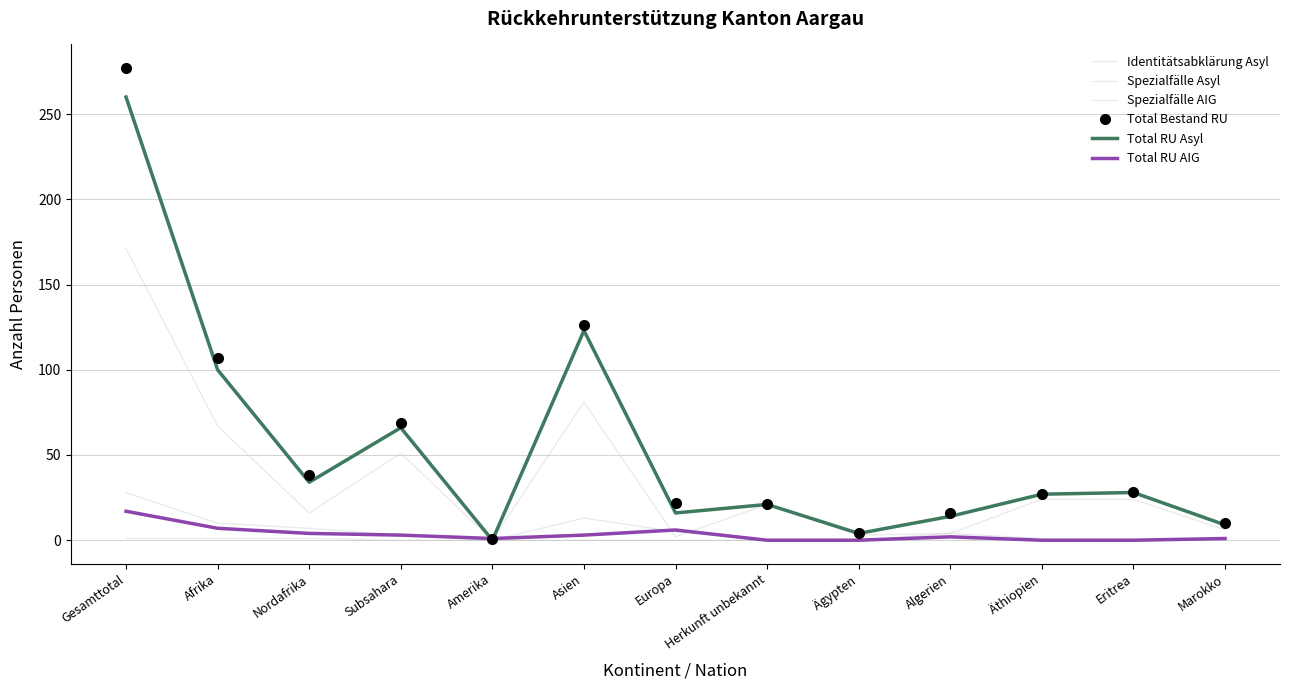

How many data points in Total RU Asyl are above 27?

6